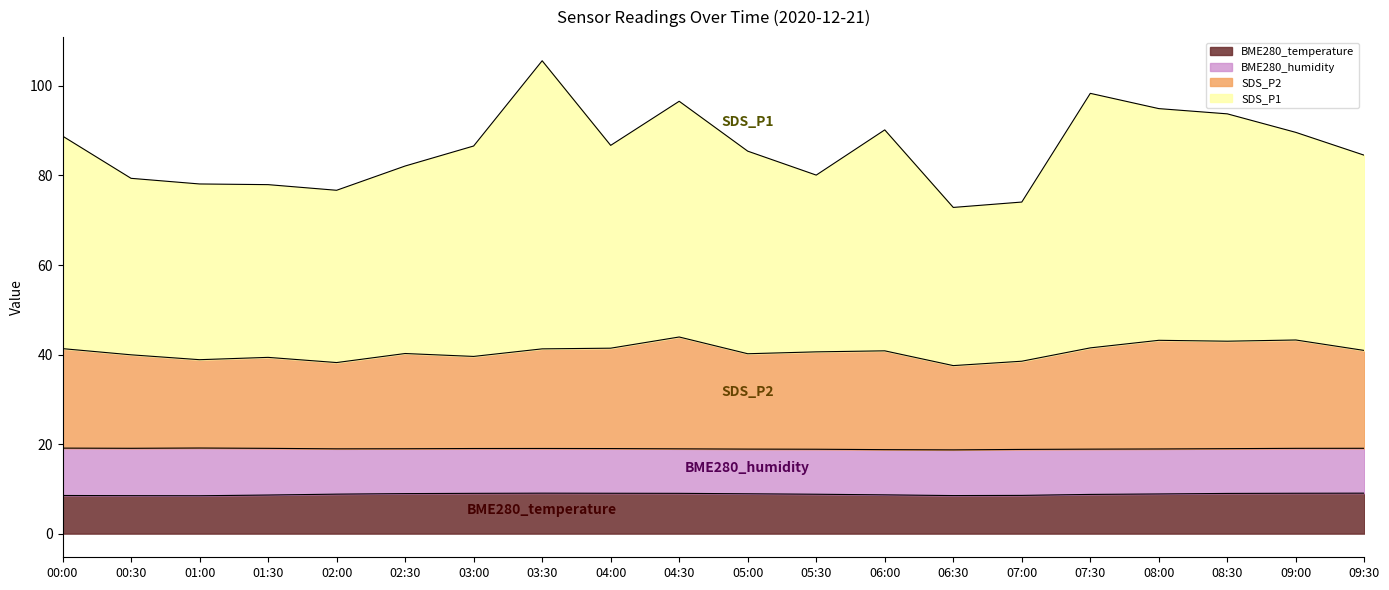

What is the maximum value for BME280_temperature?

9.0